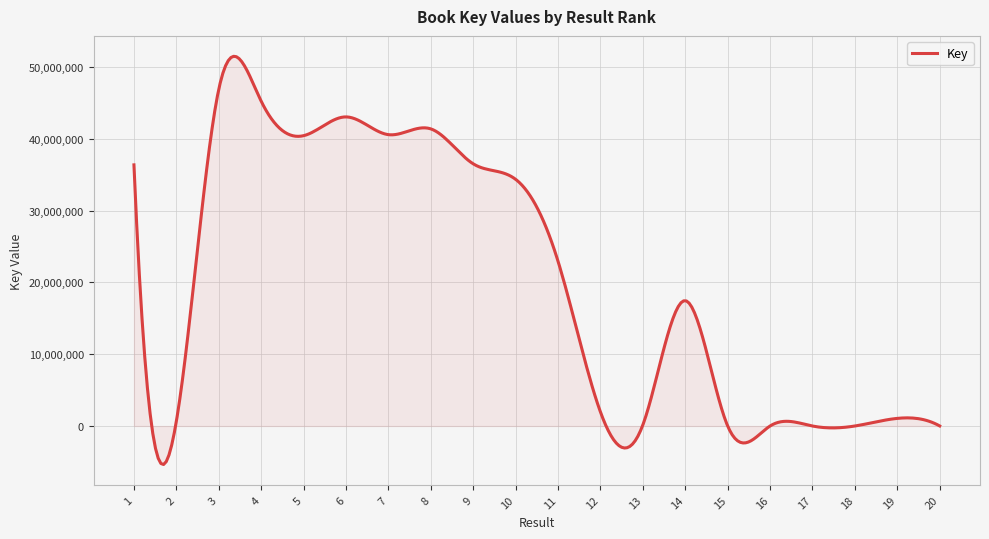

What is the greatest value displayed?

51474427.3